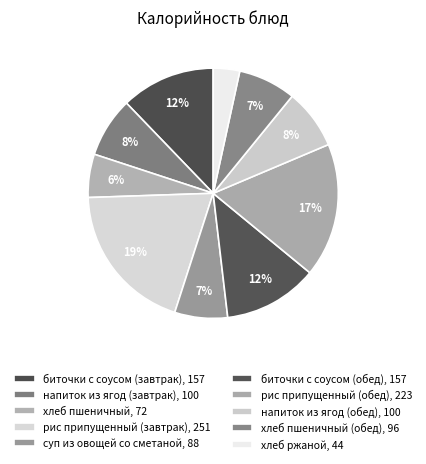

What is the smallest slice in the pie chart?

хлеб ржаной